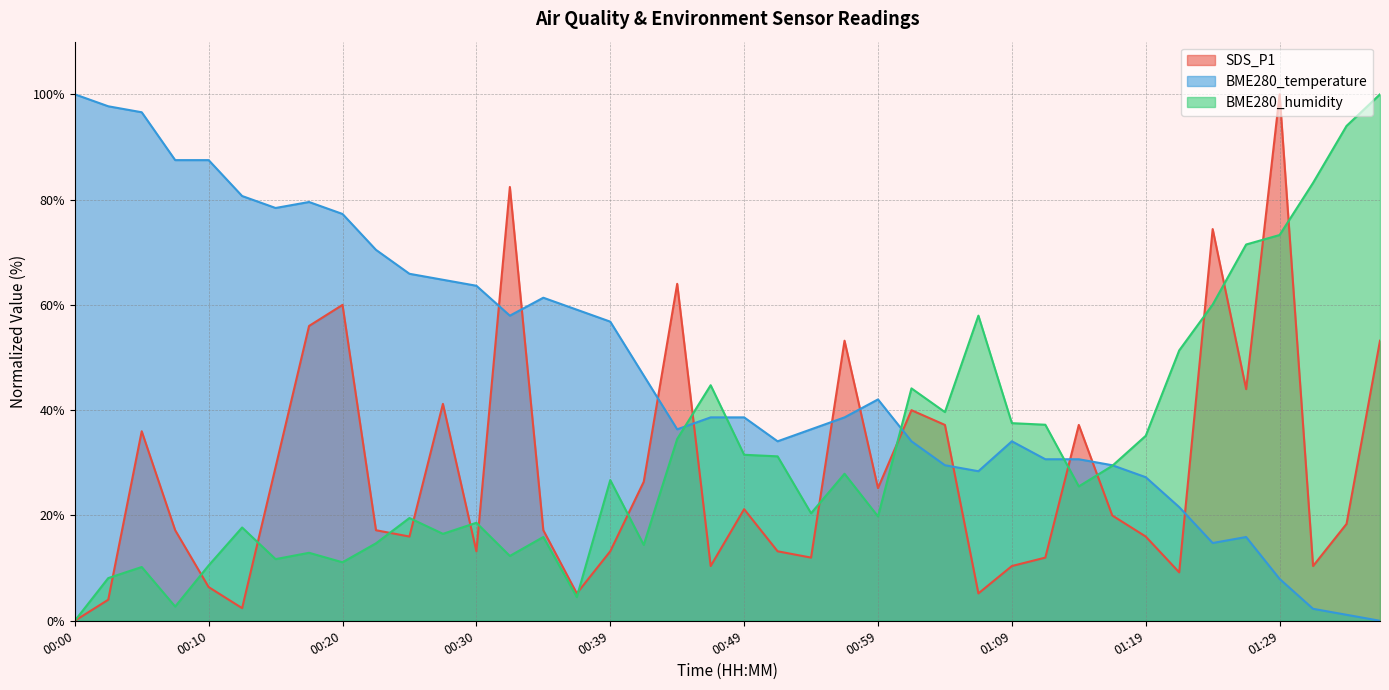

Which series has the largest total across all categories?

BME280_temperature